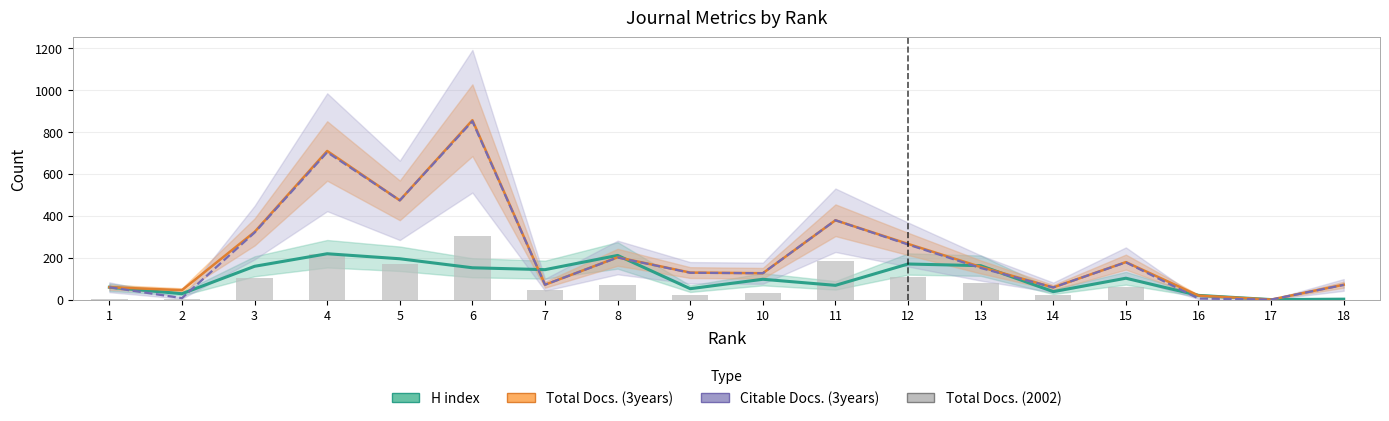

How many positive values does the Citable Docs. (3years) series have?

17